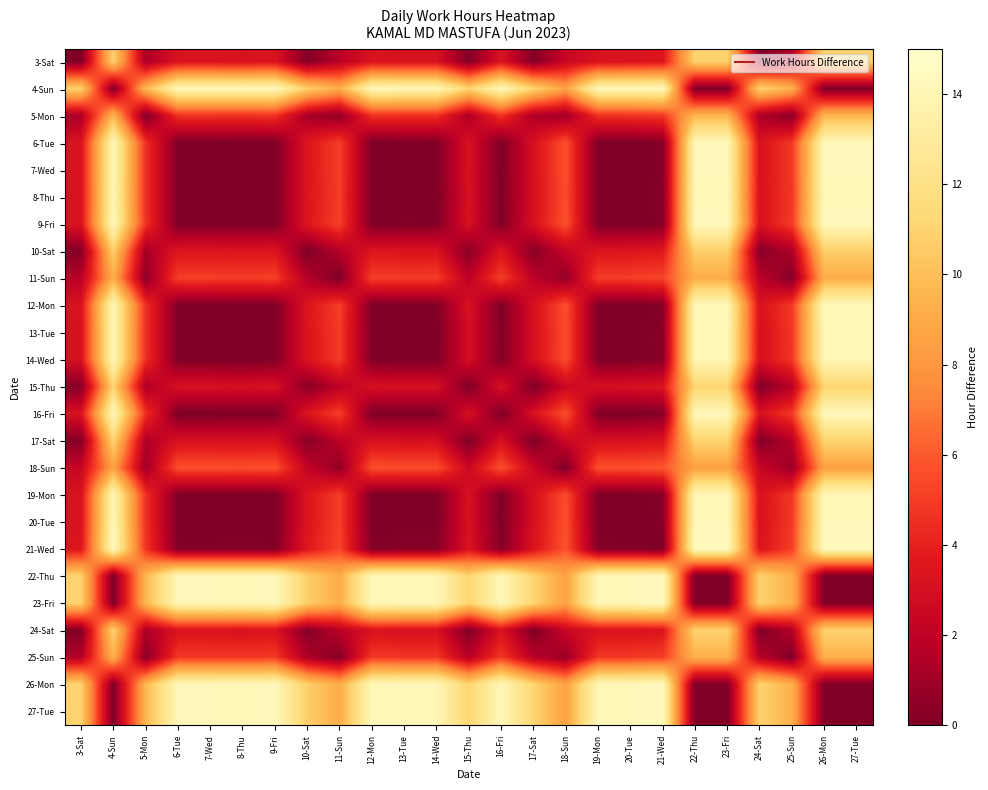

At which category is the sum across all series the highest?

4-Sun